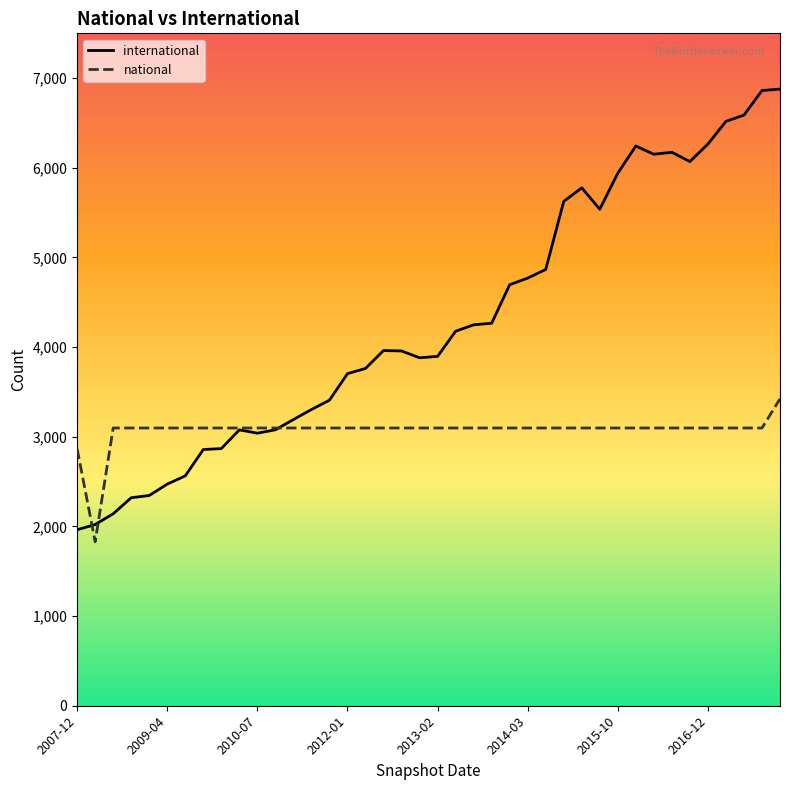

How many times do international and national cross each other?

3